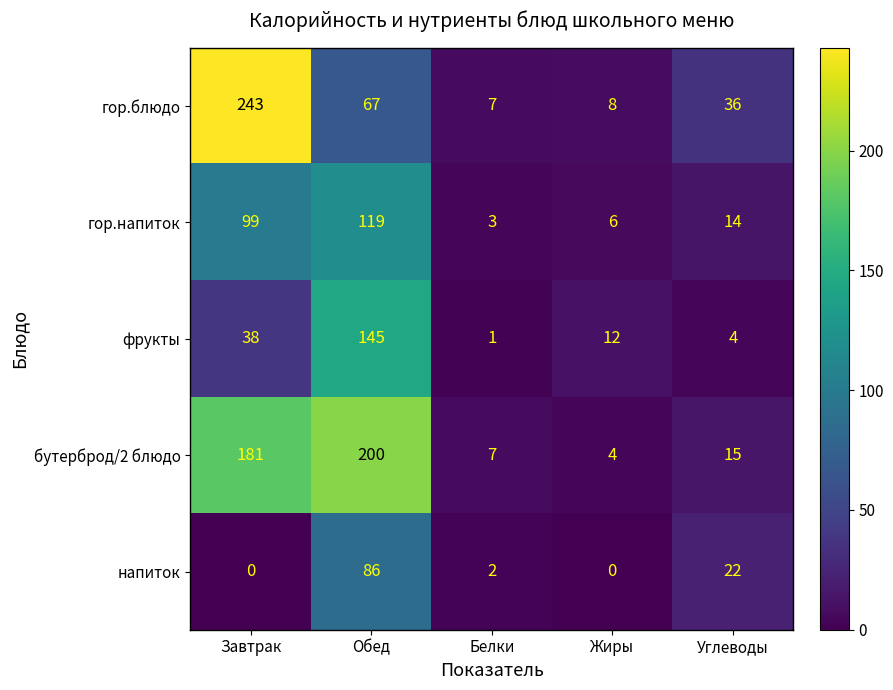

Reading left to right, transcribe all the data shown in this chart.

гор.блюдо: Завтрак=243	Обед=67	Белки=7	Жиры=8	Углеводы=36
гор.напиток: Завтрак=99	Обед=119	Белки=3	Жиры=6	Углеводы=14
фрукты: Завтрак=38	Обед=145	Белки=1	Жиры=12	Углеводы=4
бутерброд/2 блюдо: Завтрак=181	Обед=200	Белки=7	Жиры=4	Углеводы=15
напиток: Завтрак=0	Обед=86	Белки=2	Жиры=0	Углеводы=22